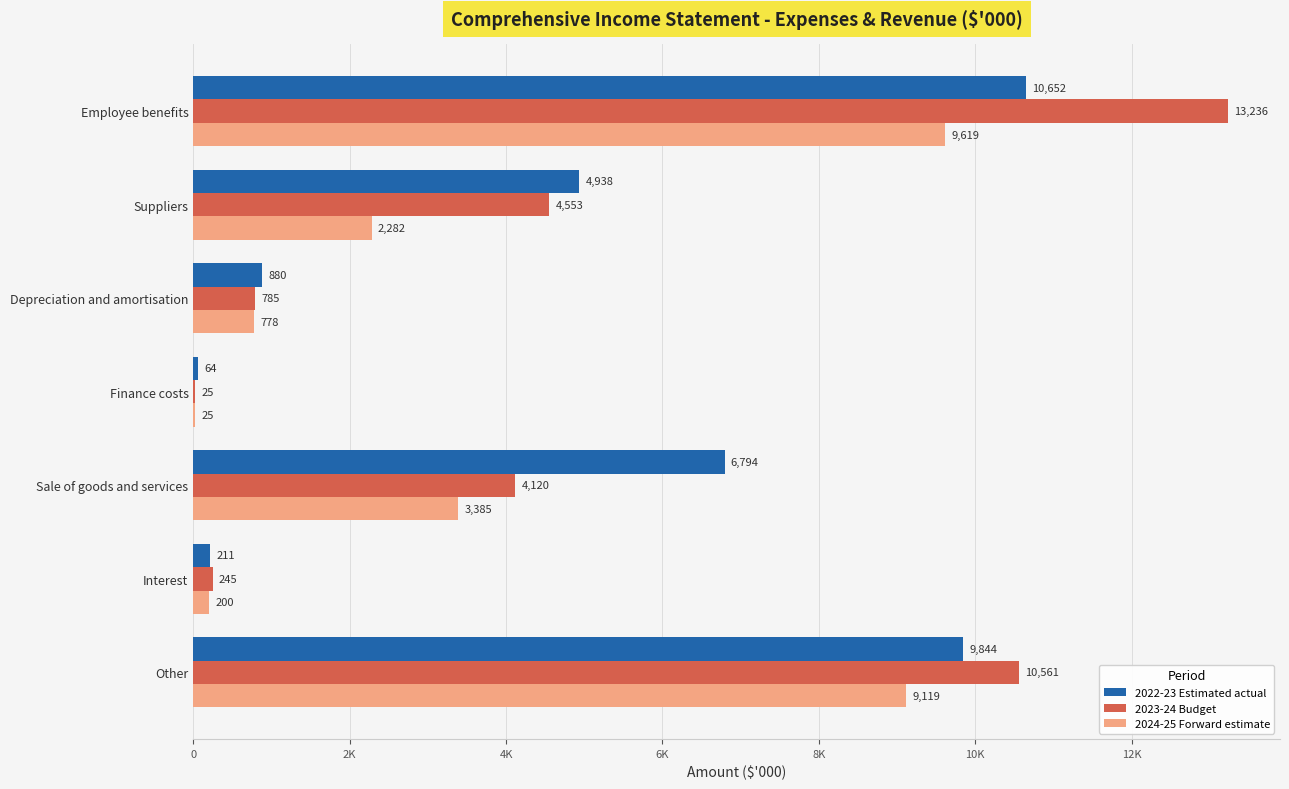

What position from the left is Sale of goods and services?

5